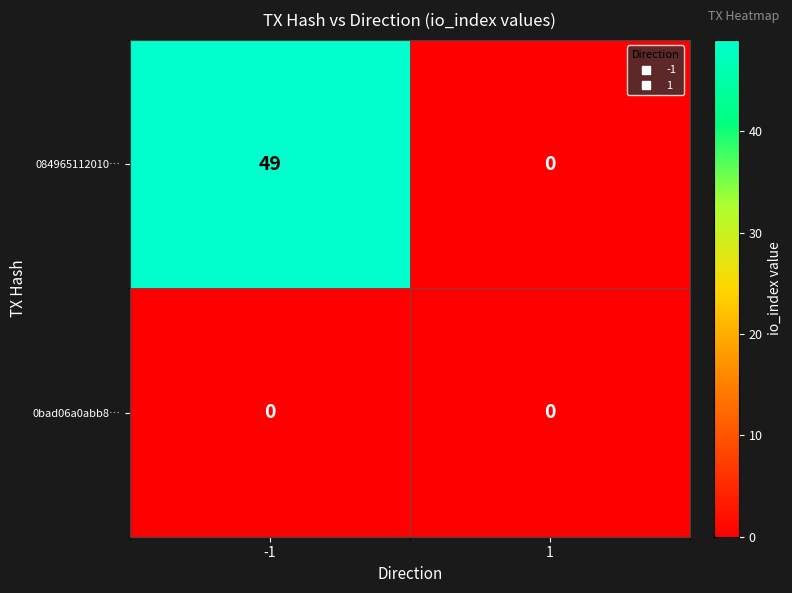

The 0bad06a0abb8… series shows 0 at -1. True or false?

True